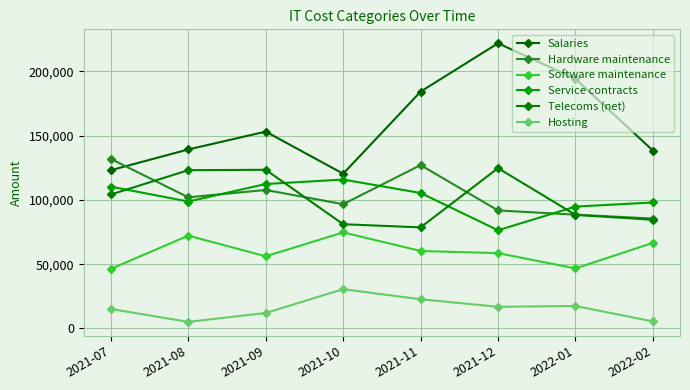

Reading left to right, transcribe all the data shown in this chart.

Salaries: 2021-07=123159	2021-08=139322	2021-09=153204	2021-10=120430	2021-11=184324	2021-12=221970	2022-01=194207	2022-02=138454
Hardware maintenance: 2021-07=131934	2021-08=102063	2021-09=107782	2021-10=96699	2021-11=127148	2021-12=91846	2022-01=88561	2022-02=85528
Software maintenance: 2021-07=46361	2021-08=72218	2021-09=56160	2021-10=74752	2021-11=60301	2021-12=58601	2022-01=46710	2022-02=66613
Service contracts: 2021-07=110362	2021-08=98774	2021-09=112421	2021-10=115882	2021-11=105442	2021-12=76418	2022-01=94848	2022-02=98040
Telecoms (net): 2021-07=104255	2021-08=123179	2021-09=123490	2021-10=81110	2021-11=78656	2021-12=124768	2022-01=88390	2022-02=84580
Hosting: 2021-07=15151	2021-08=5089	2021-09=12018	2021-10=30585	2021-11=22695	2021-12=16854	2022-01=17466	2022-02=5484